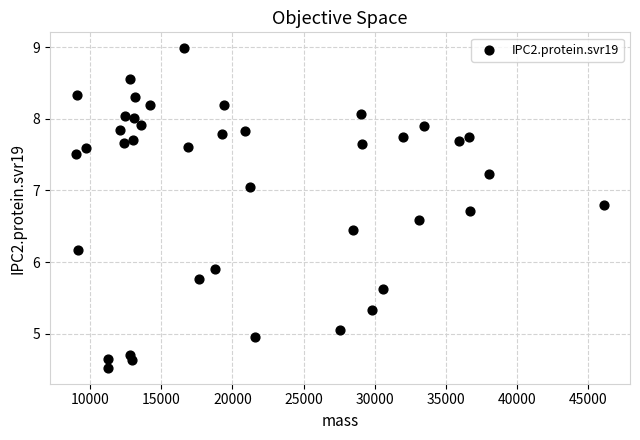

What is the range of Y values (max minus min)?

4.5